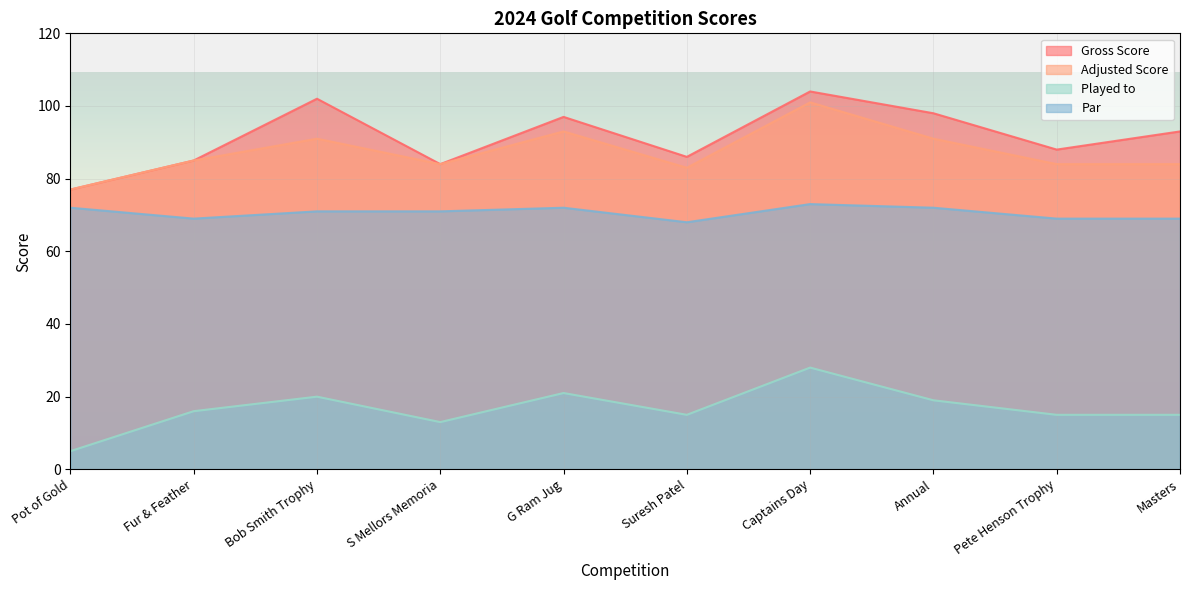

True or false: Played to has a value of 7 at Masters.

False